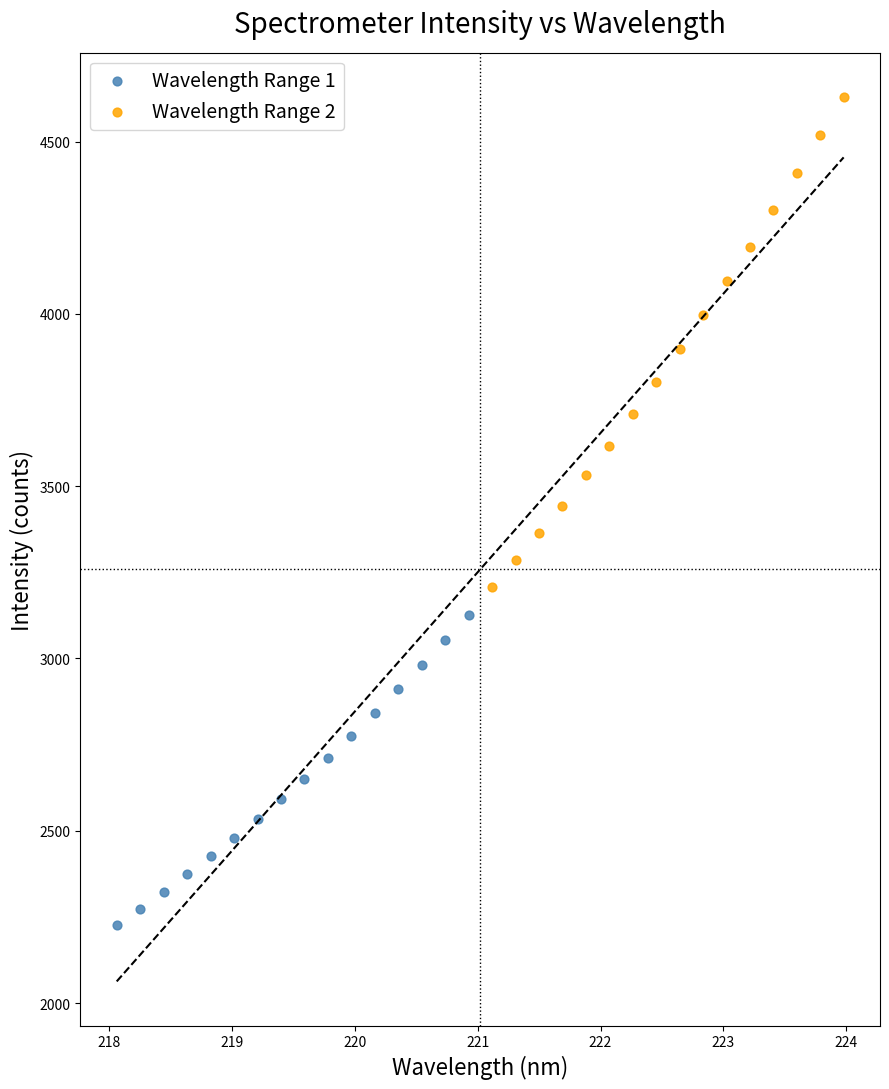

What are all the series names shown in the legend?

Wavelength Range 1, Wavelength Range 2